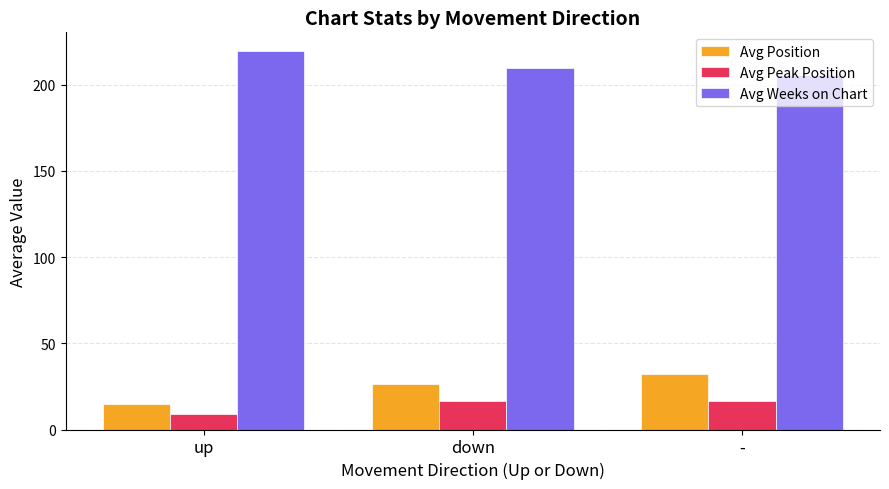

How many data points in Avg Position are above 26?

2